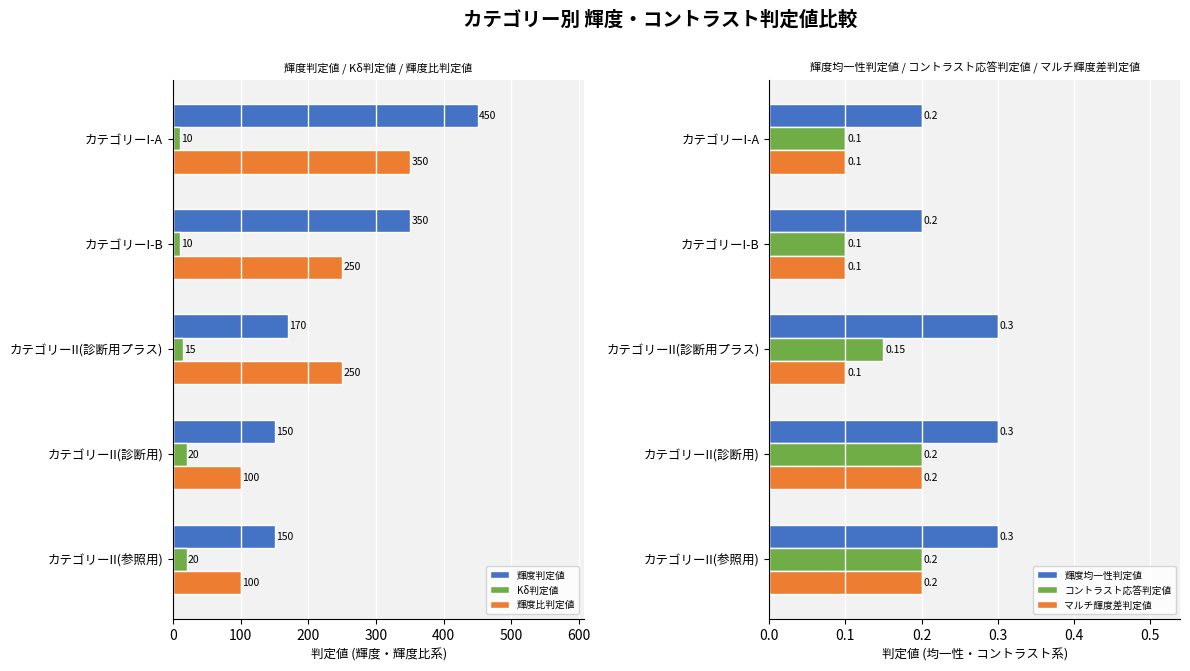

Count the 輝度比判定値 values in the range 100 to 250.

4